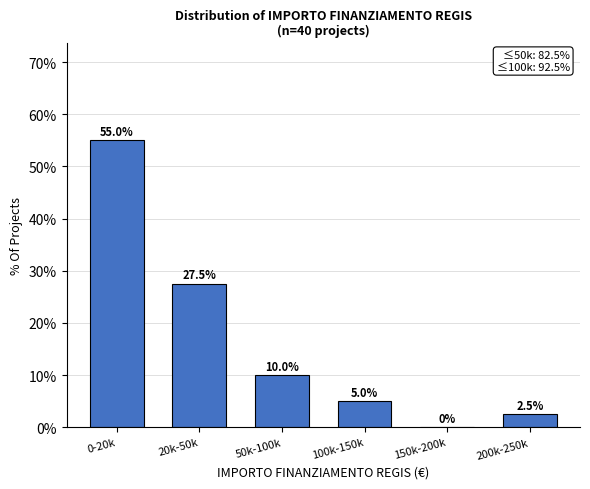

Reading left to right, transcribe all the data shown in this chart.

0-20k=55.0	20k-50k=27.5	50k-100k=10.0	100k-150k=5.0	150k-200k=0.0	200k-250k=2.5